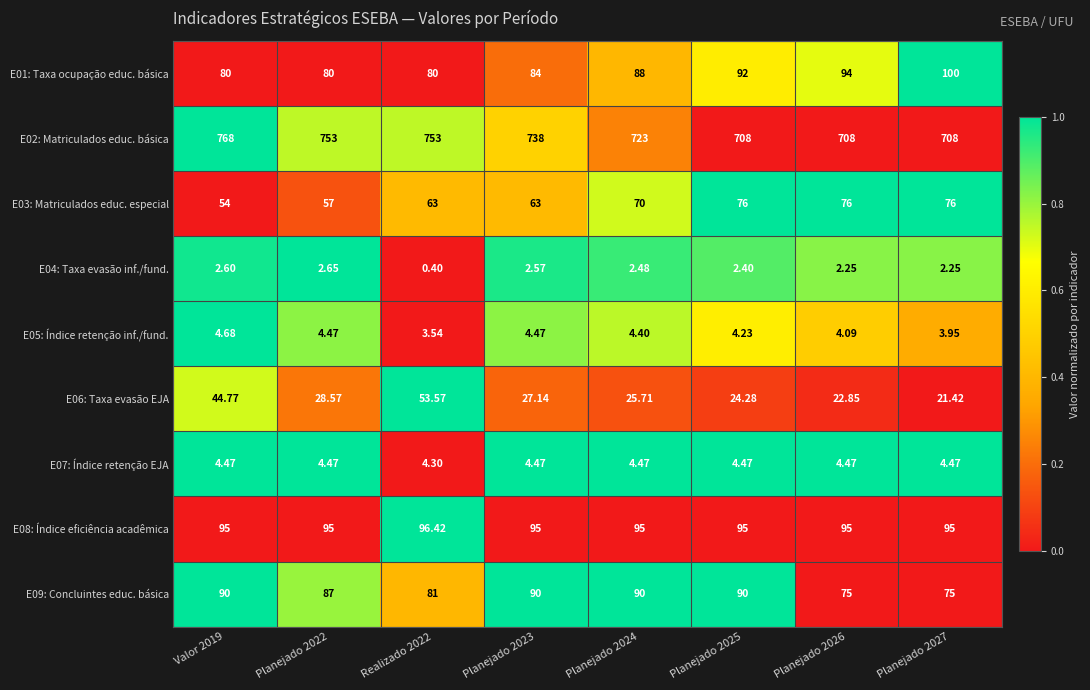

Is the value of E09: Concluintes educ. básica at Planejado 2022 greater than the value of E04: Taxa evasão inf./fund. at Planejado 2027?

Yes